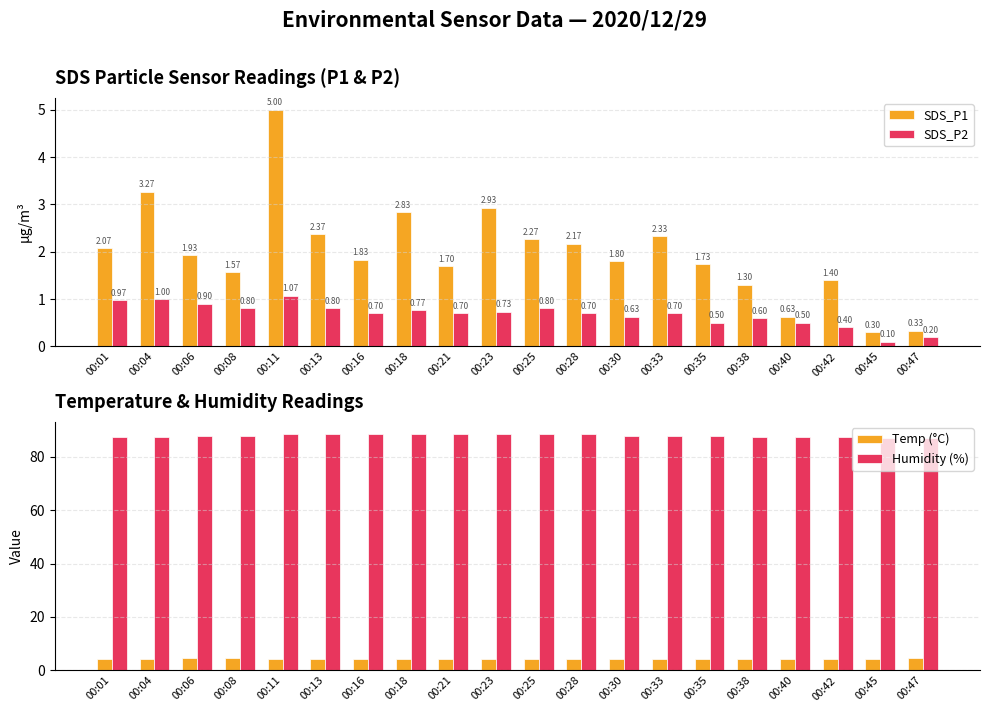

What is the average value of the Temp (°C) series?

4.4